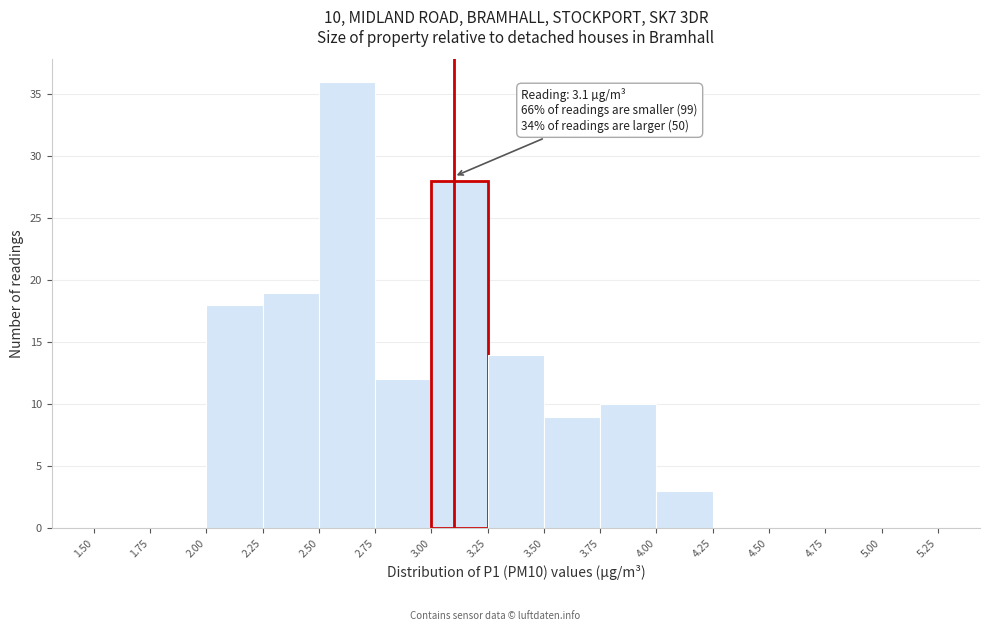

Over which range of the x-axis is the bar tallest?

2.50 to 2.75